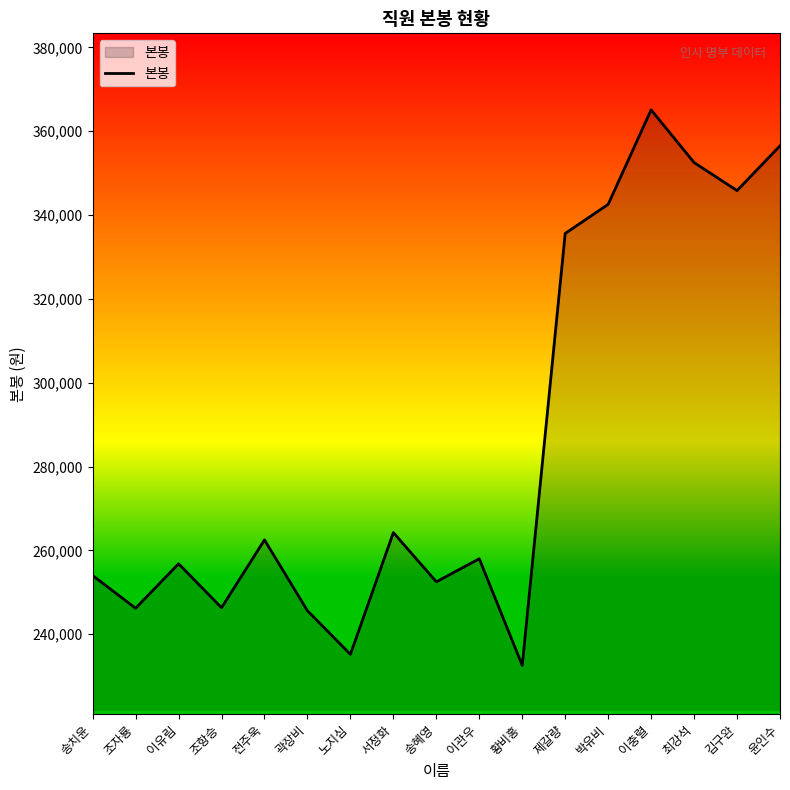

Between 이관우 and 윤인수, which is larger?

윤인수